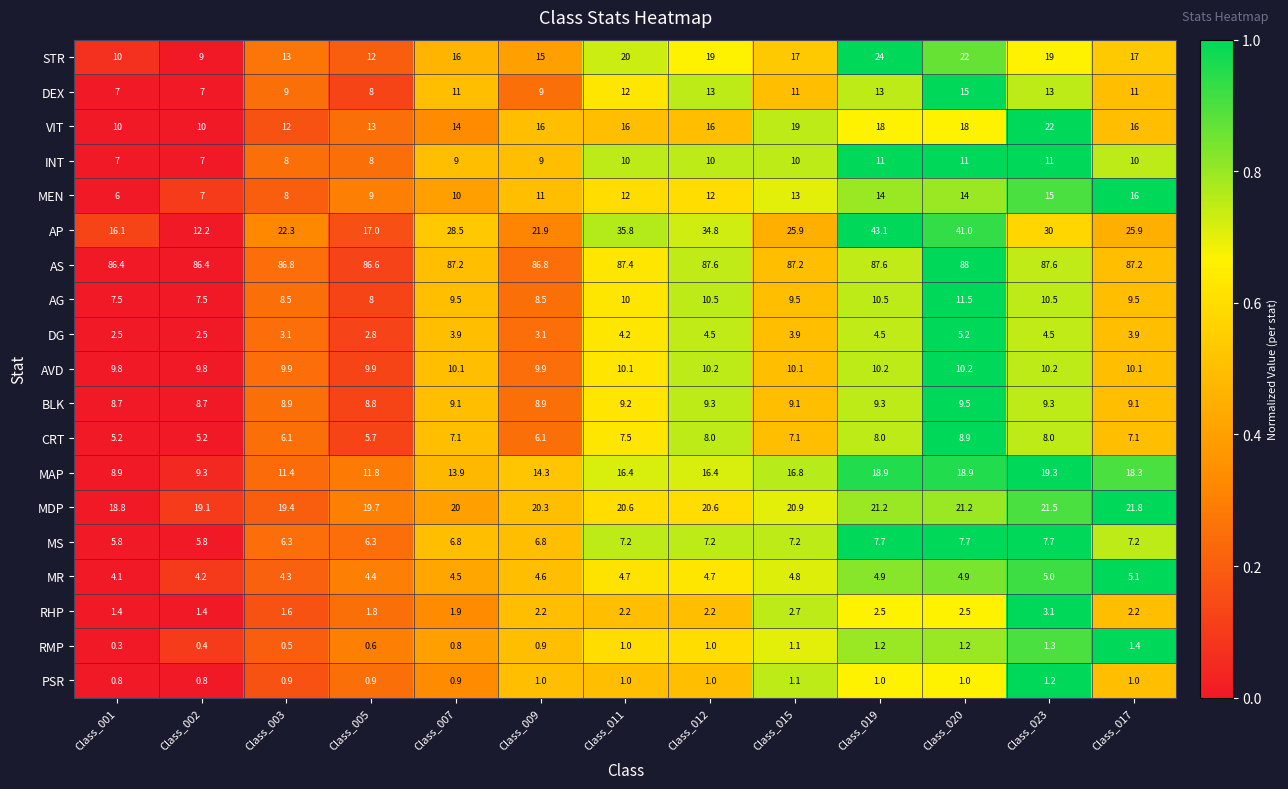

What is the total value across all series at Class_007?

264.2